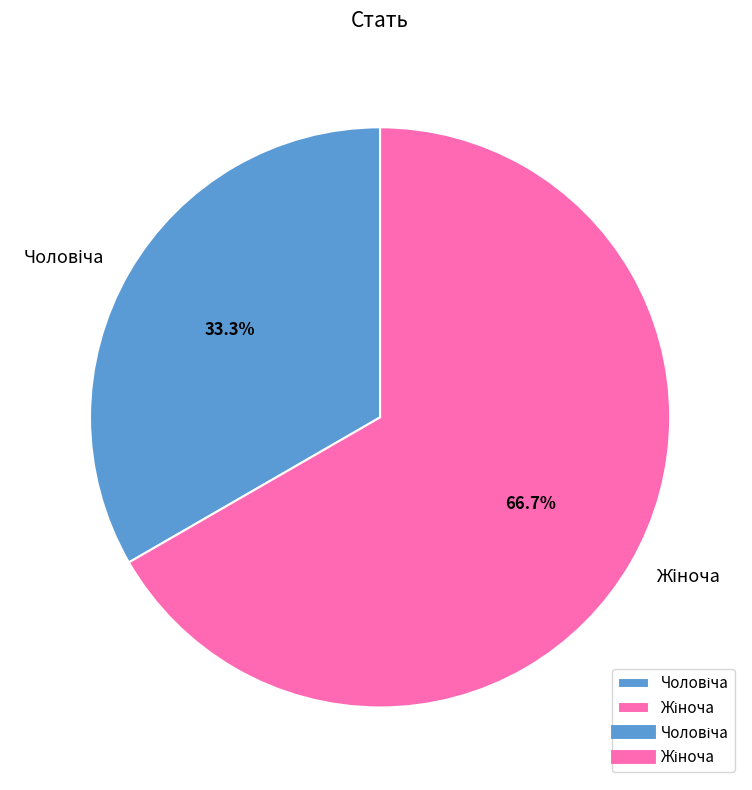

Is there a majority slice in this chart?

Yes